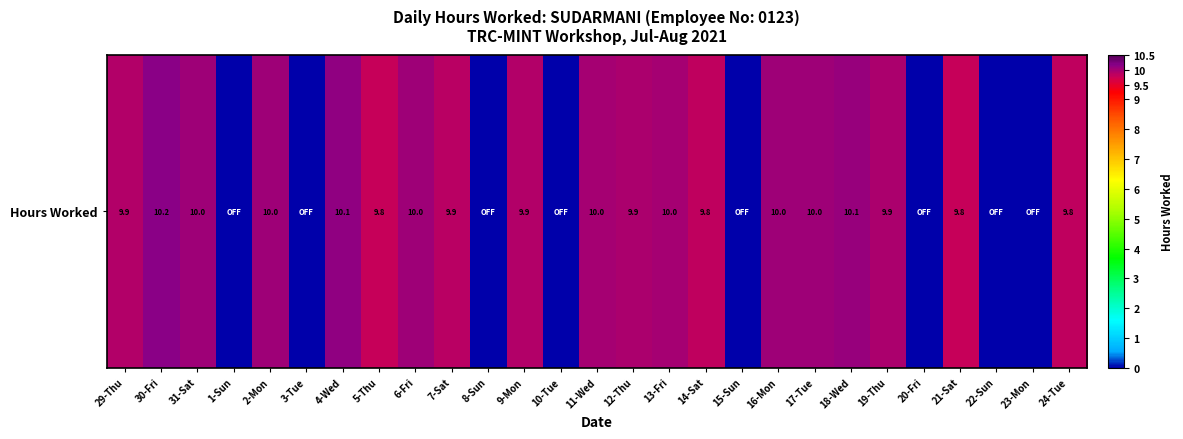

Reading right to left, transcribe all the data shown in this chart.

9.8	0.0	0.0	9.8	0.0	9.9	10.1	10.0	10.0	0.0	9.8	10.0	9.9	10.0	0.0	9.9	0.0	9.9	10.0	9.8	10.1	0.0	10.0	0.0	10.0	10.2	9.9